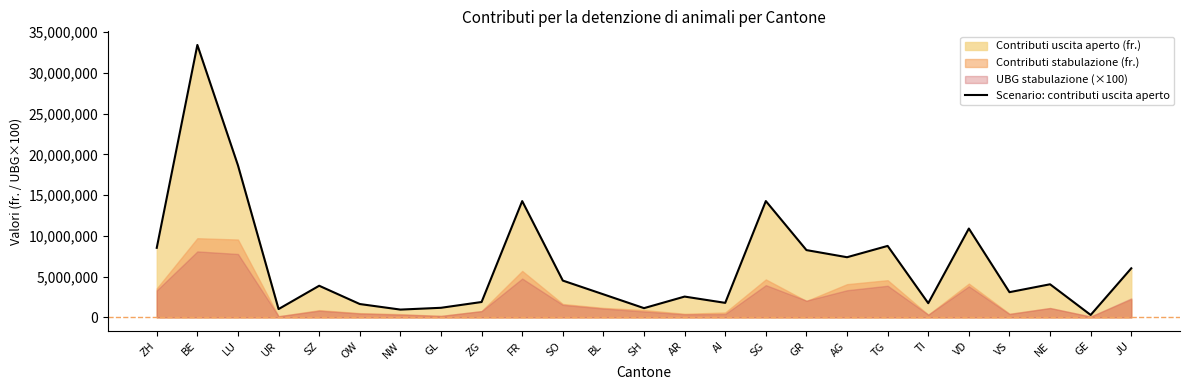

Does the chart display data point markers on the line(s)?

No